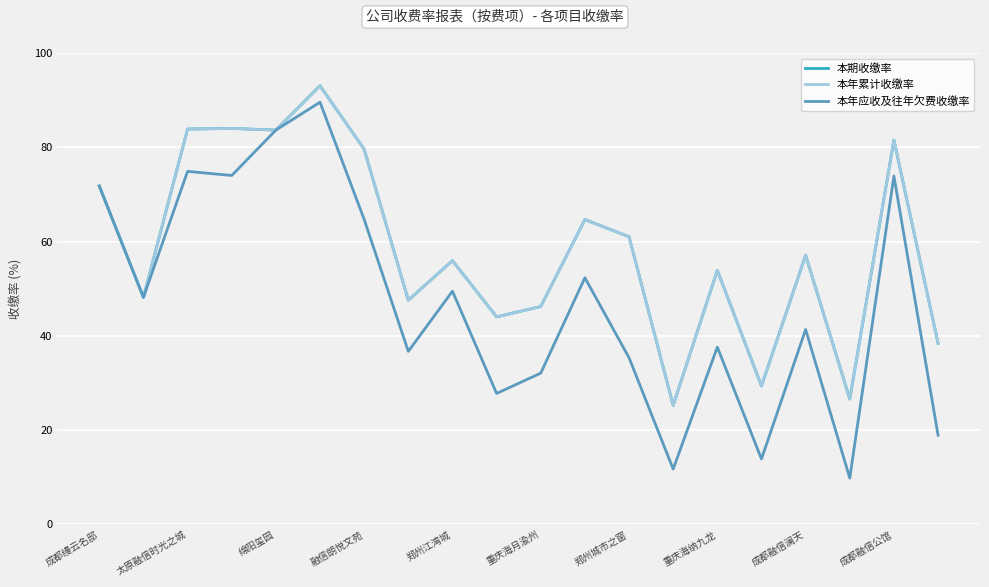

Is this an area chart (filled region under the line)?

No